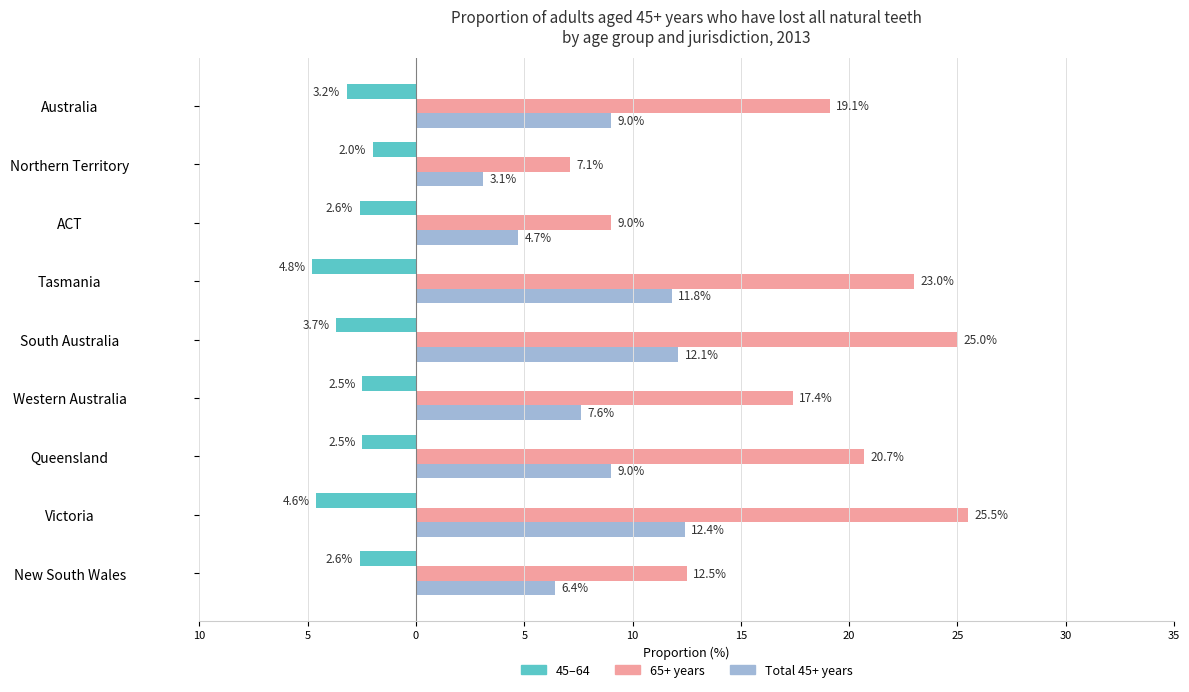

What is the average value of the 45–64 series?

-3.2